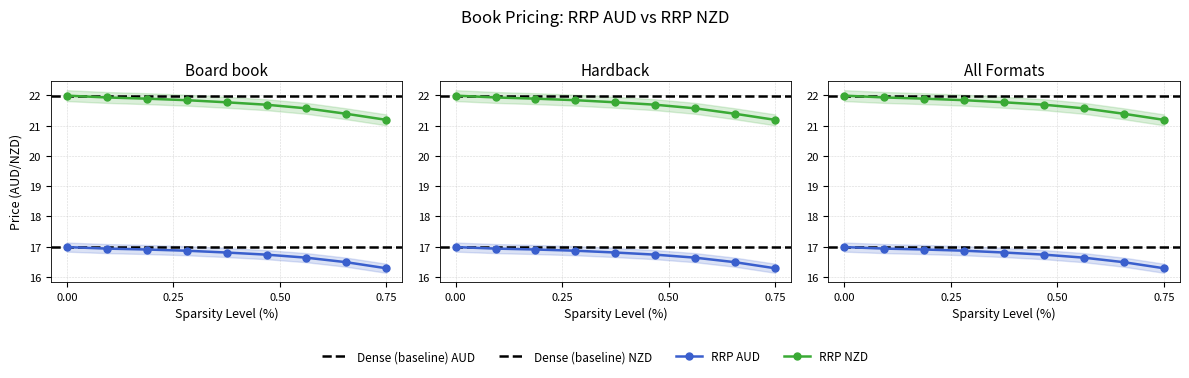

Rank the series by their average value, from lowest to highest.

RRP AUD, RRP NZD